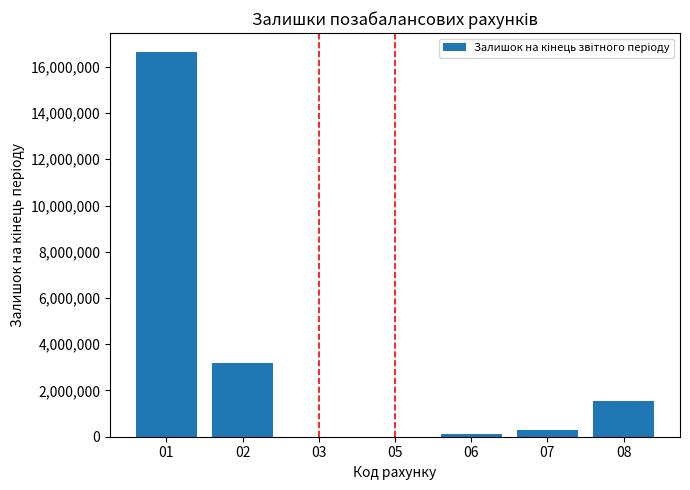

What value does the data have at 02, to the nearest 10?

3181810